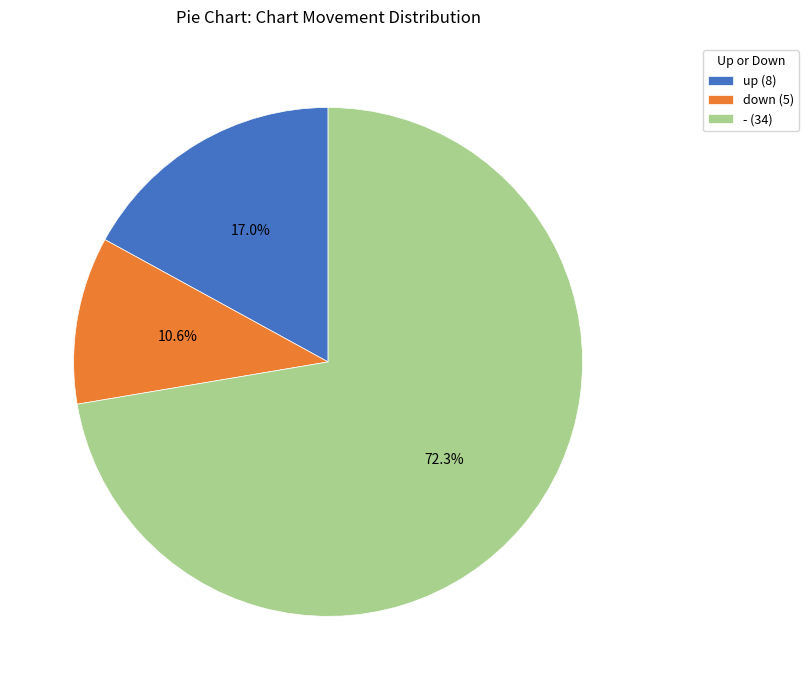

Which category has the smallest portion of the pie?

down